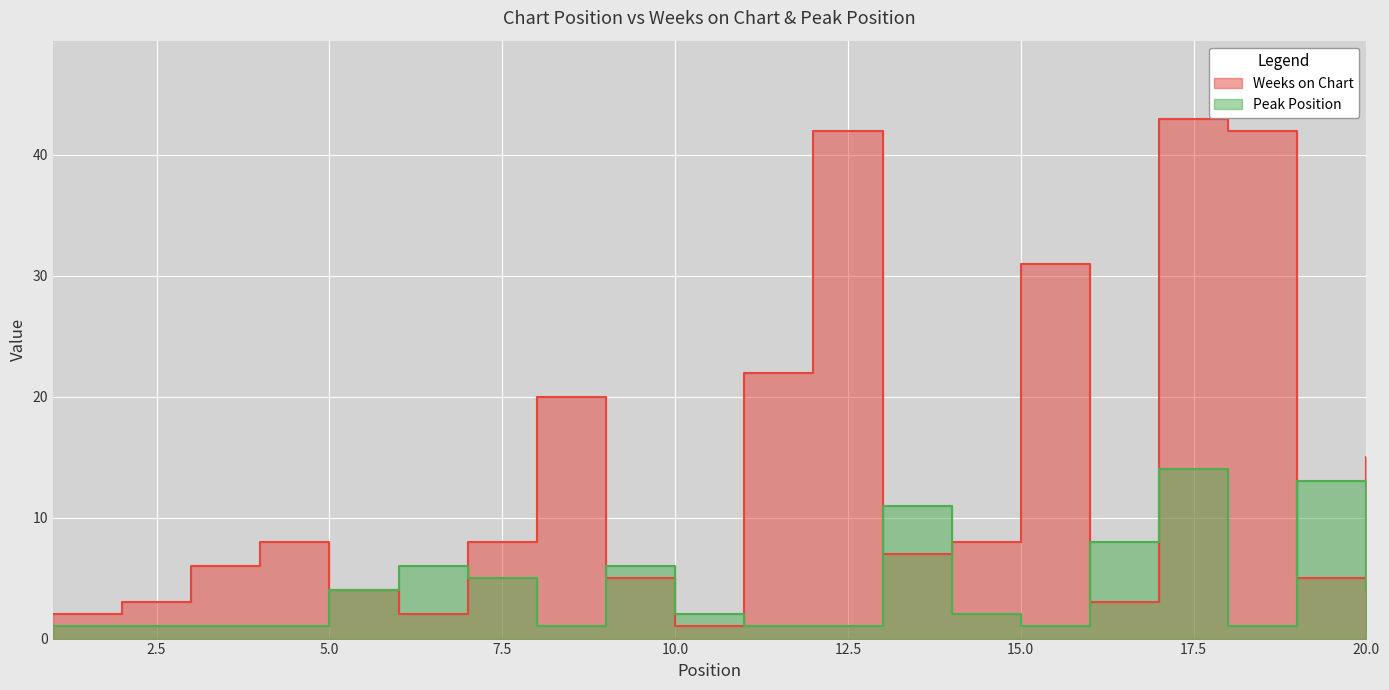

Which category has the lowest value in the Weeks on Chart series?

10